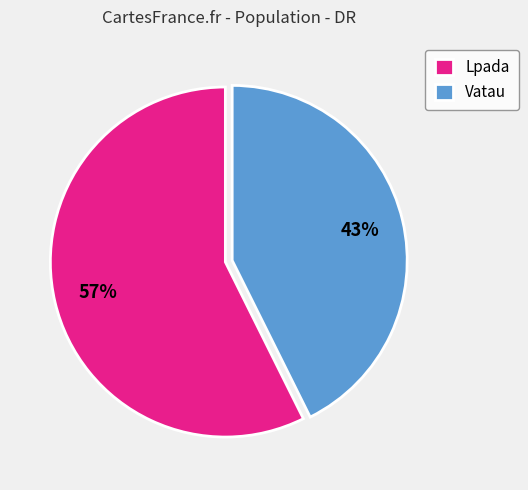

To the nearest percent, what percentage of the pie is Lpada?

57%